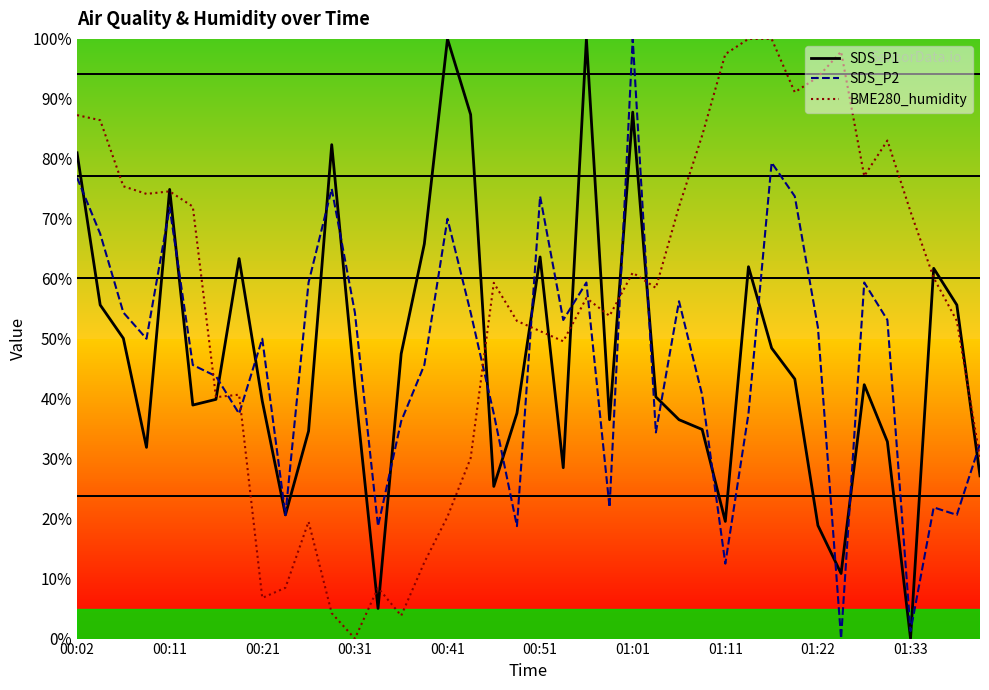

How many data points does each series have?

40